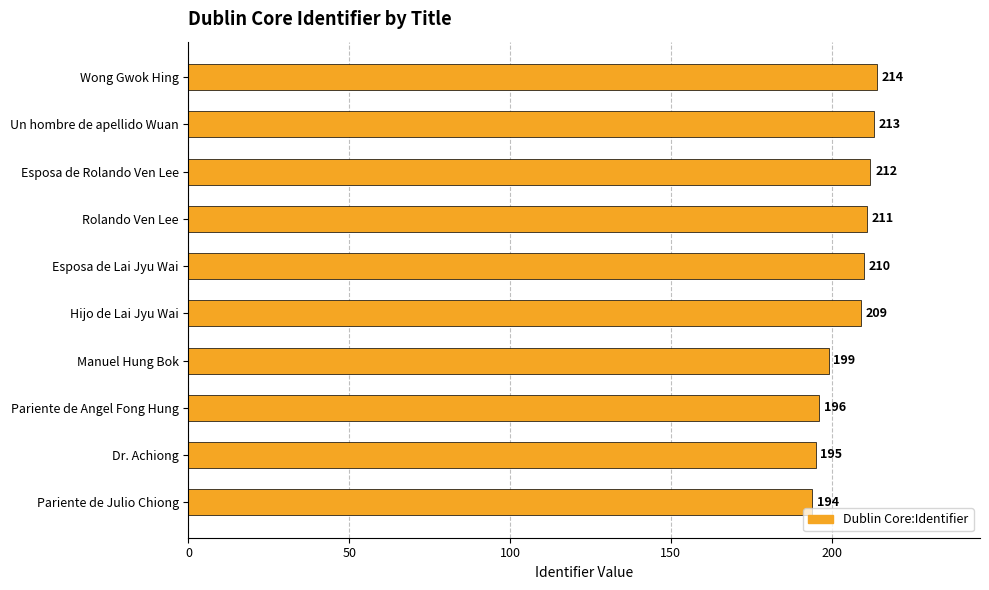

Count the number of data series in this chart.

1